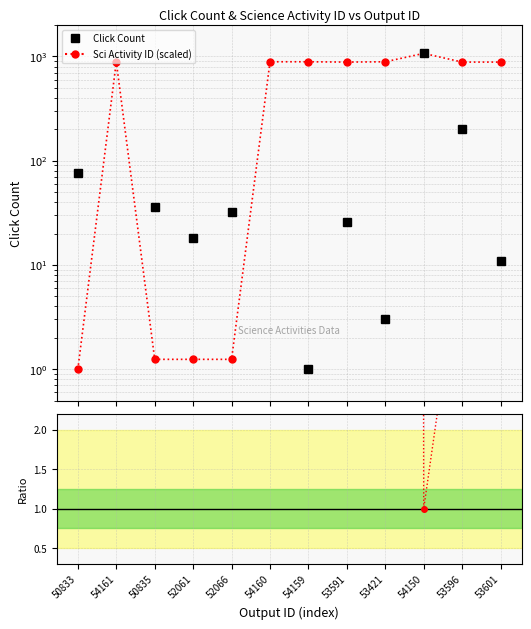

What is the value of the Click Count point at the 5th from the left?

32.0